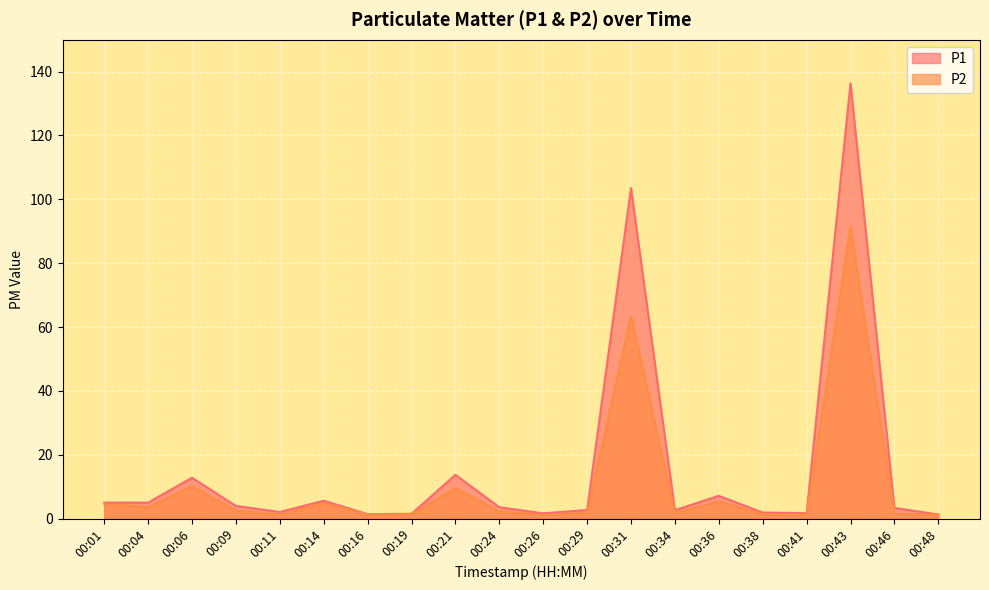

Rank the series at 00:09 from lowest to highest value.

P2, P1